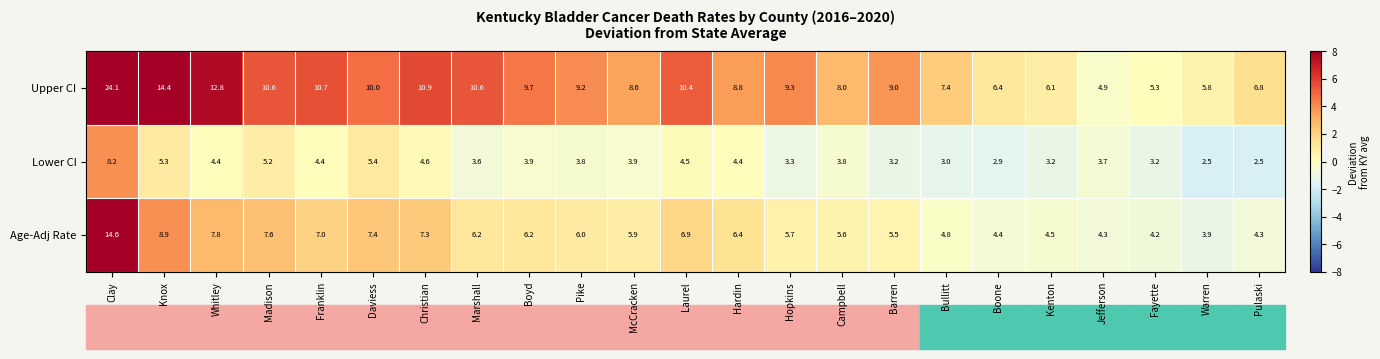

What is the spread (max minus min) of values at Boyd?

5.8